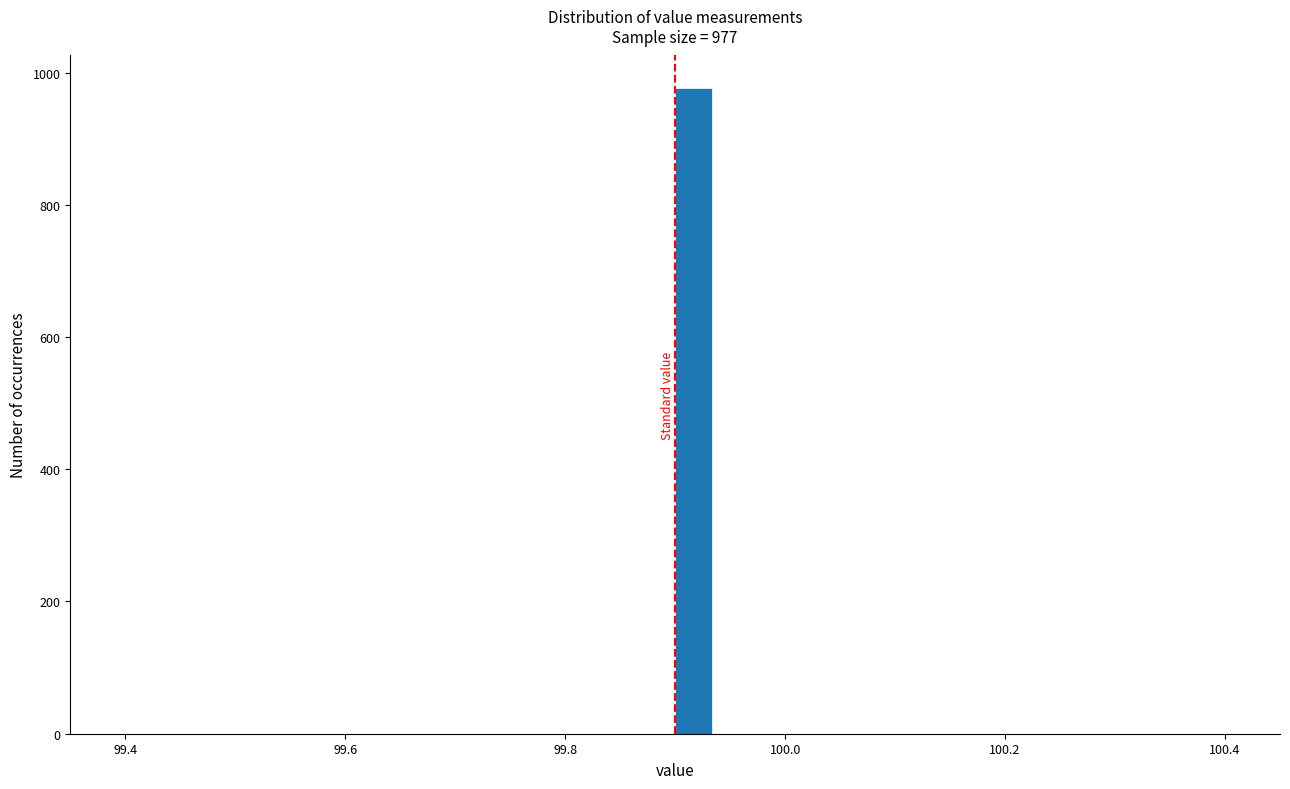

Around what value on the x-axis is the tallest bar? Give the approximate position of its centre, as read against the axis.

99.92